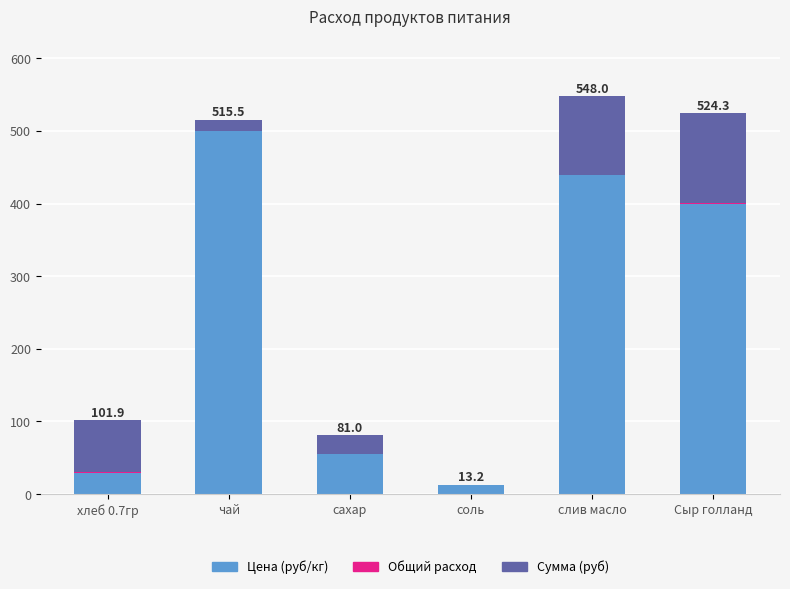

Are the bars horizontal?

No